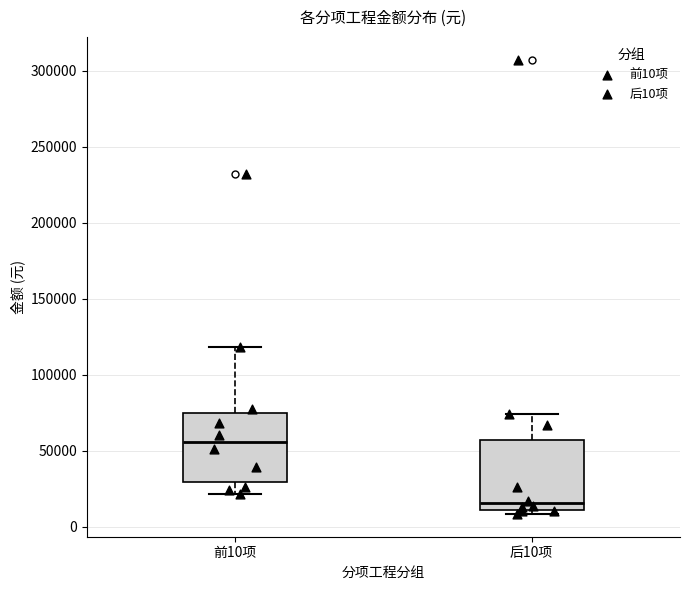

Reading left to right, transcribe this box plot: for each box, give where its median line is, the range the box spans, and where its two whiskers end, as read against the y-axis. The values are not printed on the chart, so give them approximately, as read against the axis.

前10项: median 55000, box 30000 to 75000, whiskers 20000 to 120000
后10项: median 15000, box 10000 to 55000, whiskers 10000 (just below the box's lower edge) to 75000